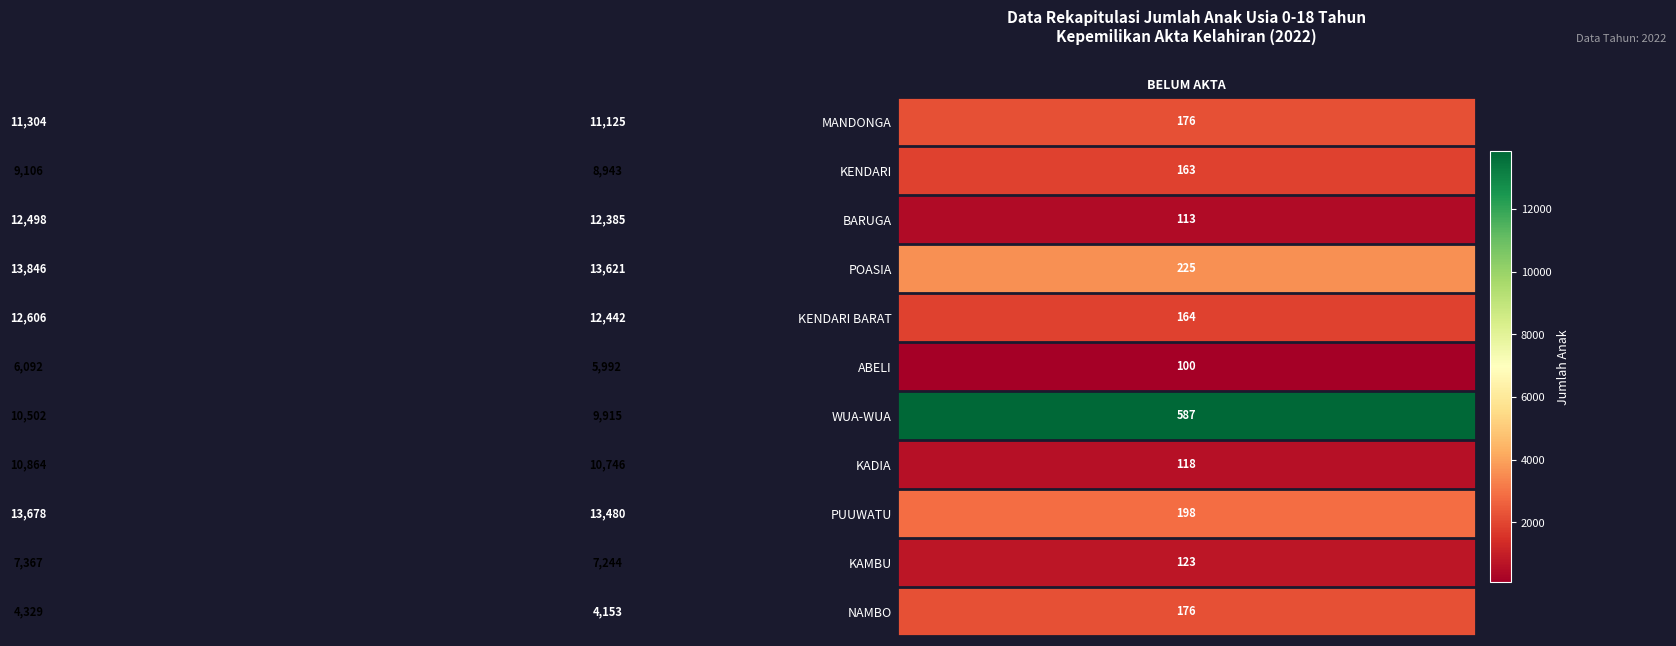

Rank the series by their maximum value, from highest to lowest.

POASIA, PUUWATU, KENDARI BARAT, BARUGA, MANDONGA, KADIA, WUA-WUA, KENDARI, KAMBU, ABELI, NAMBO